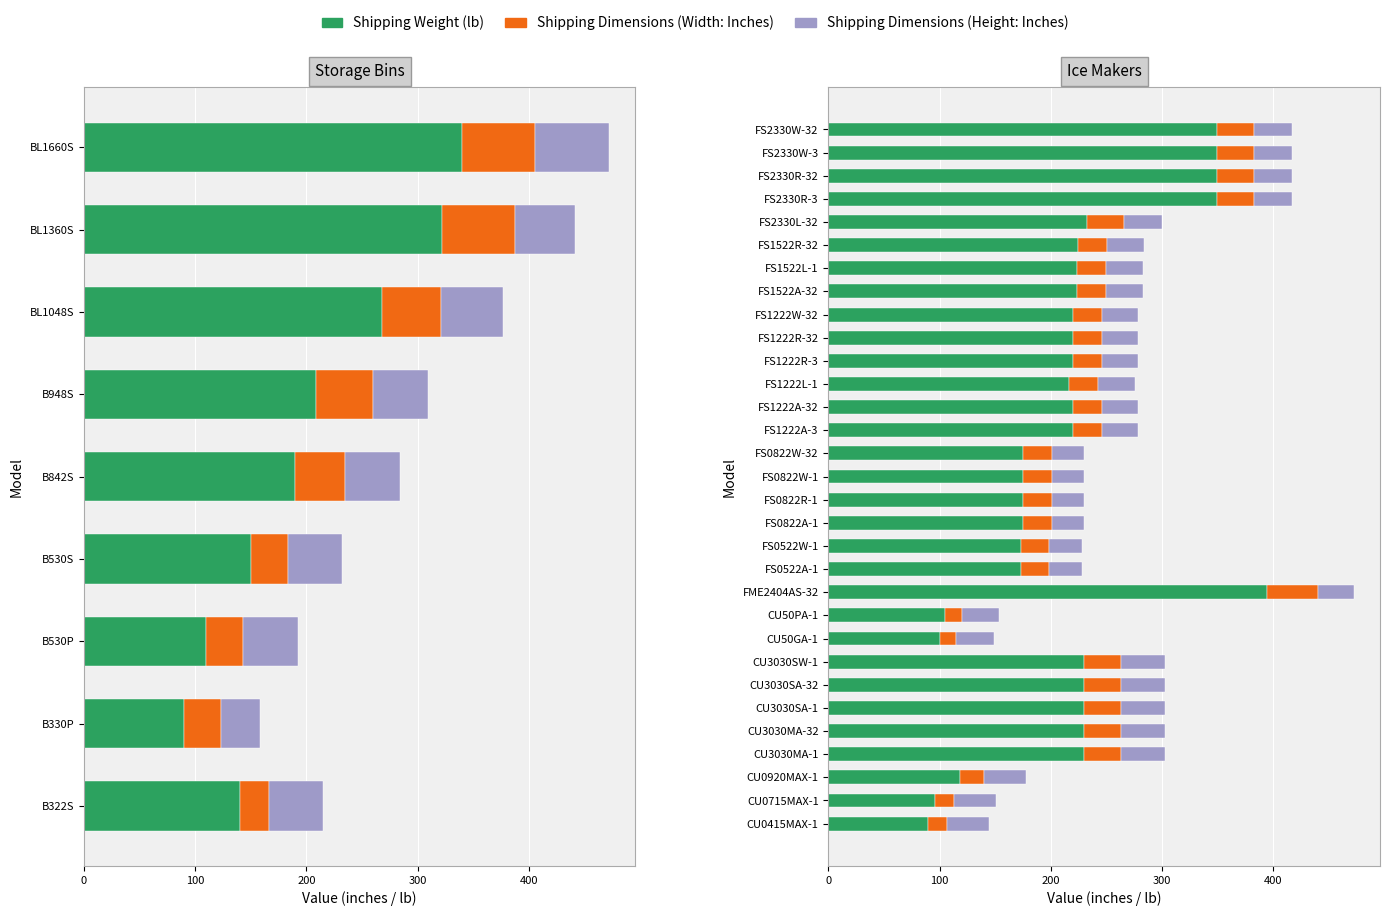

Count the number of categories in the chart.

31